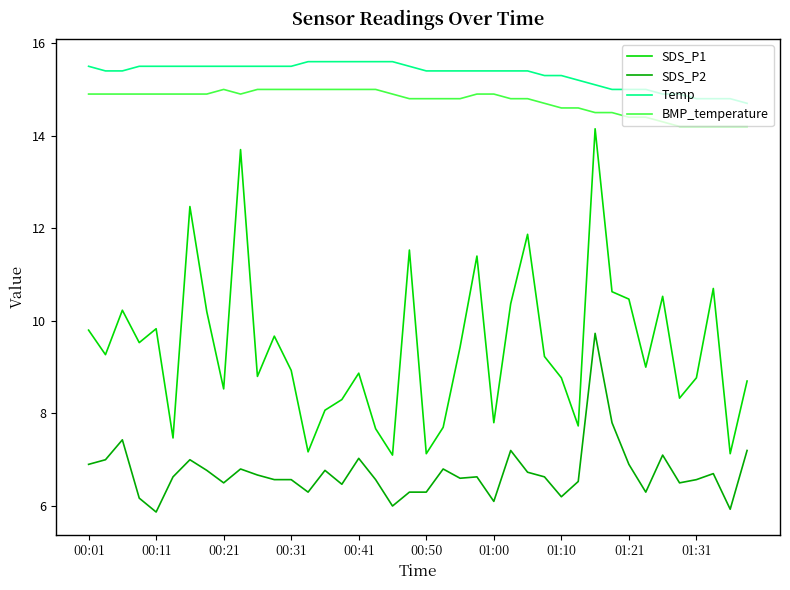

What are all the series names shown in the legend?

SDS_P1, SDS_P2, Temp, BMP_temperature